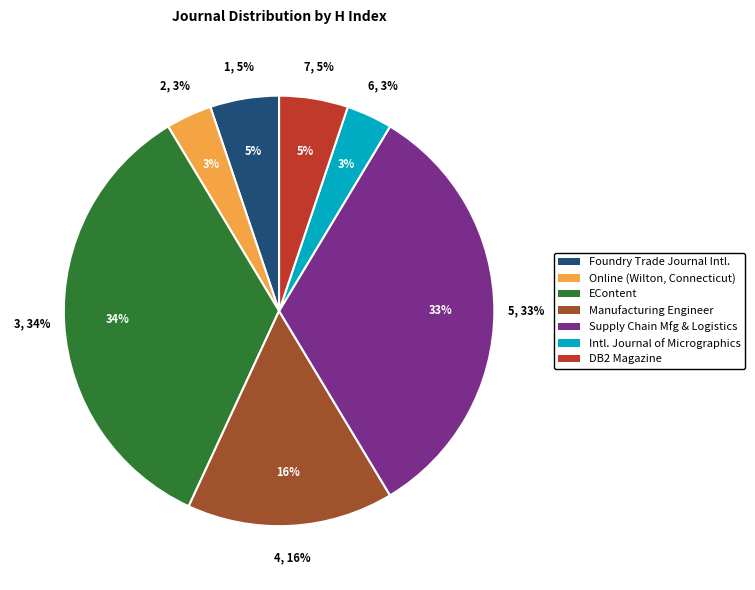

How many segments does this pie chart have?

7